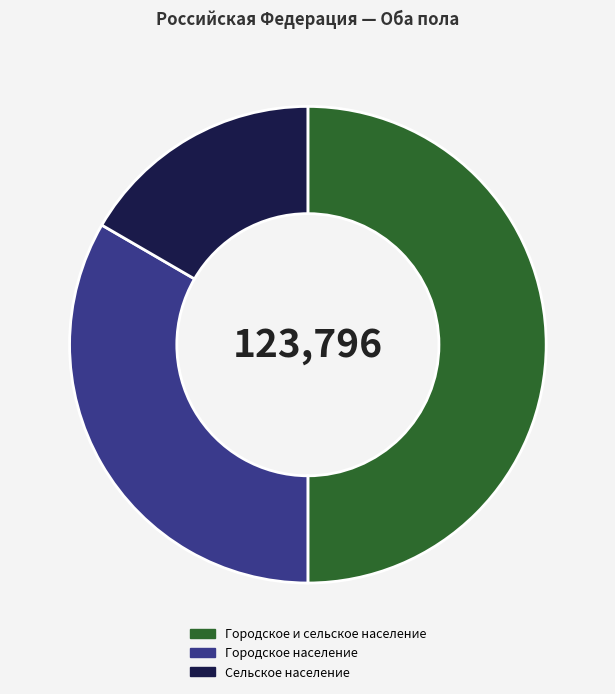

Which category has the biggest portion of the pie?

Городское и сельское население